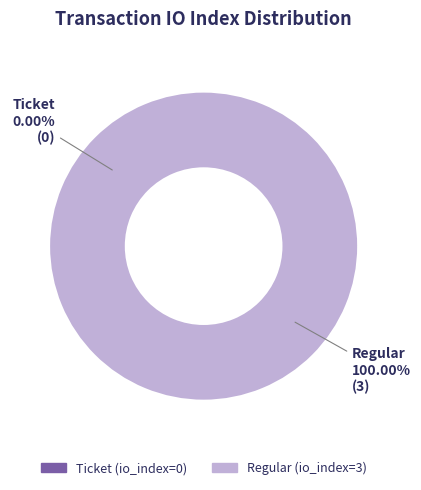

Does Regular represent more than half of the total?

Yes